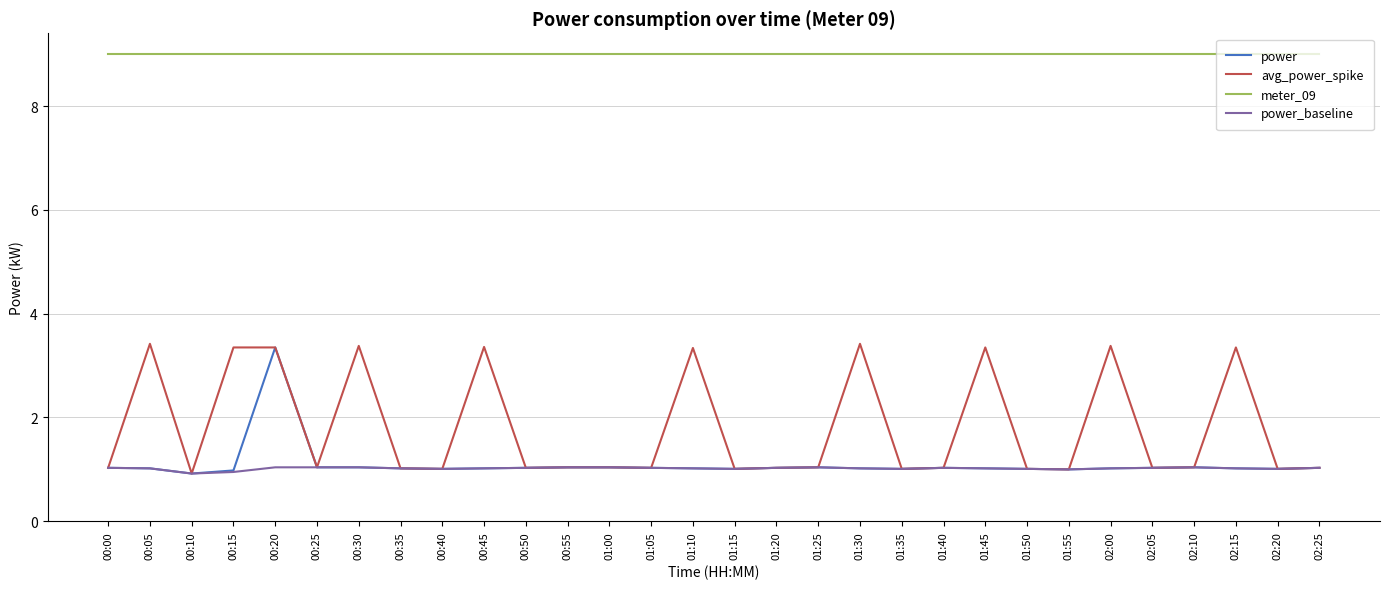

What are all the series names shown in the legend?

power, avg_power_spike, meter_09, power_baseline